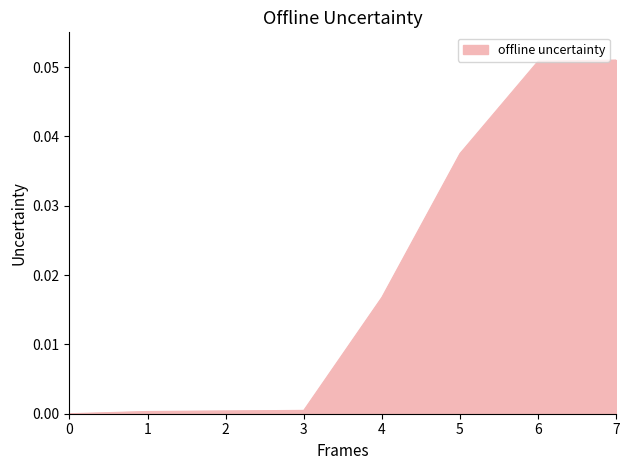

How many positive values are there?

7